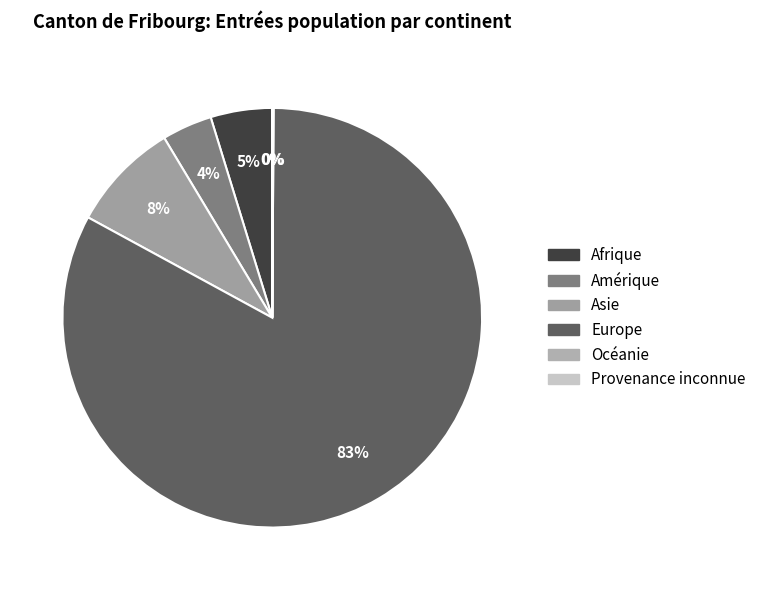

What is the majority slice?

Europe